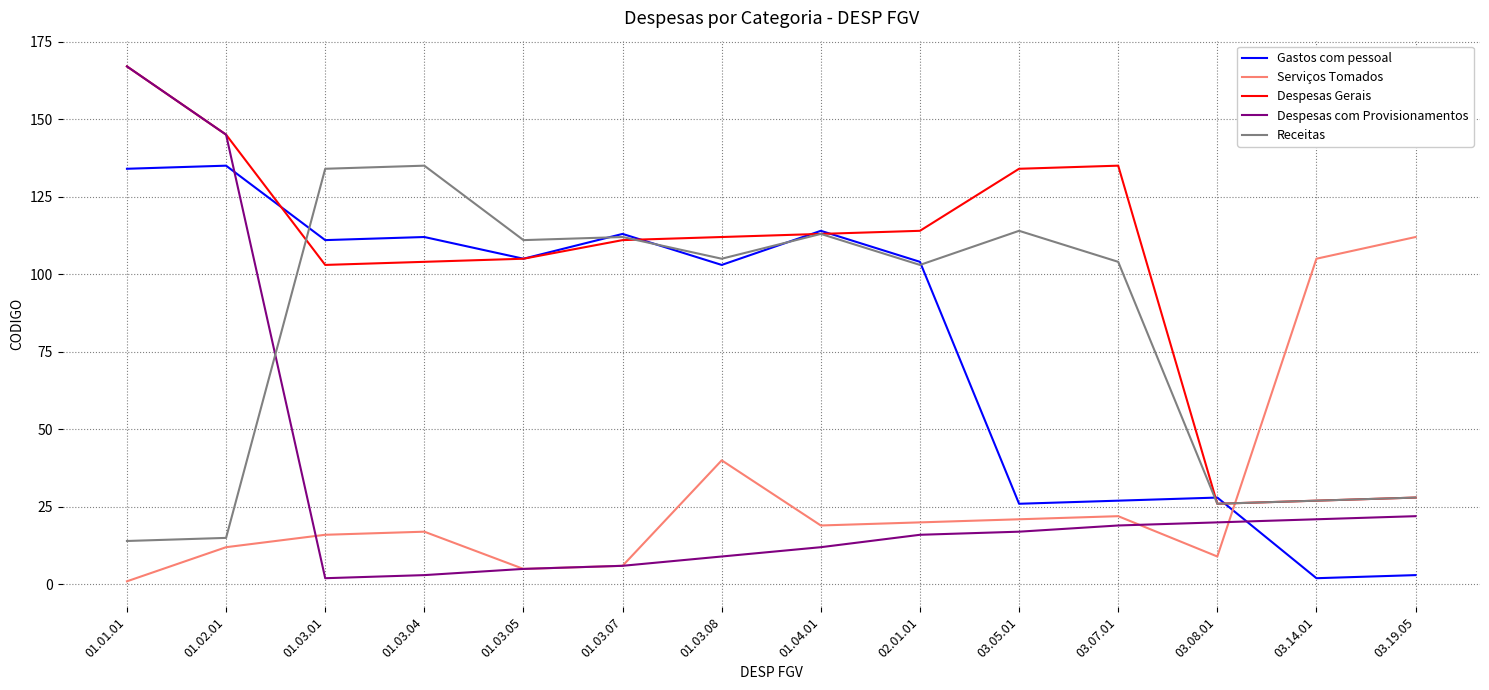

How many lines are shown in the chart?

5